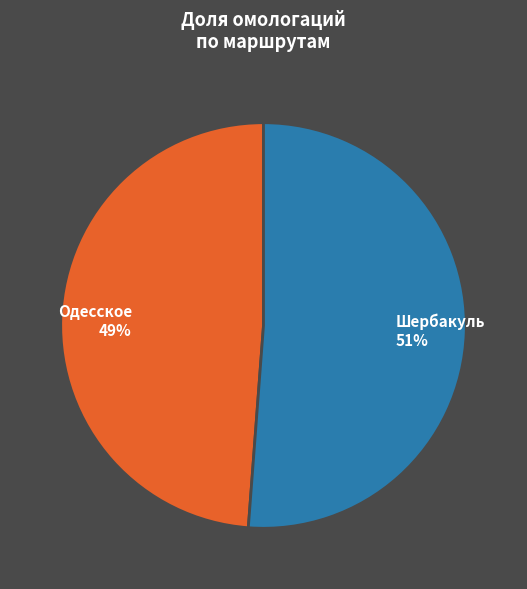

To the nearest percent, what portion does Шербакуль represent?

51%